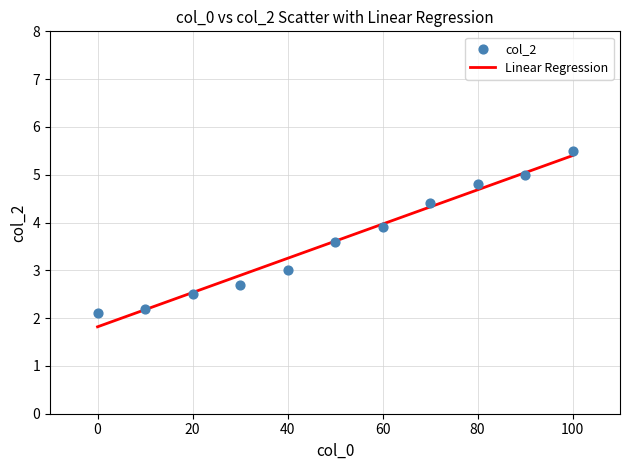

What is the range of Y values (max minus min)?

3.4